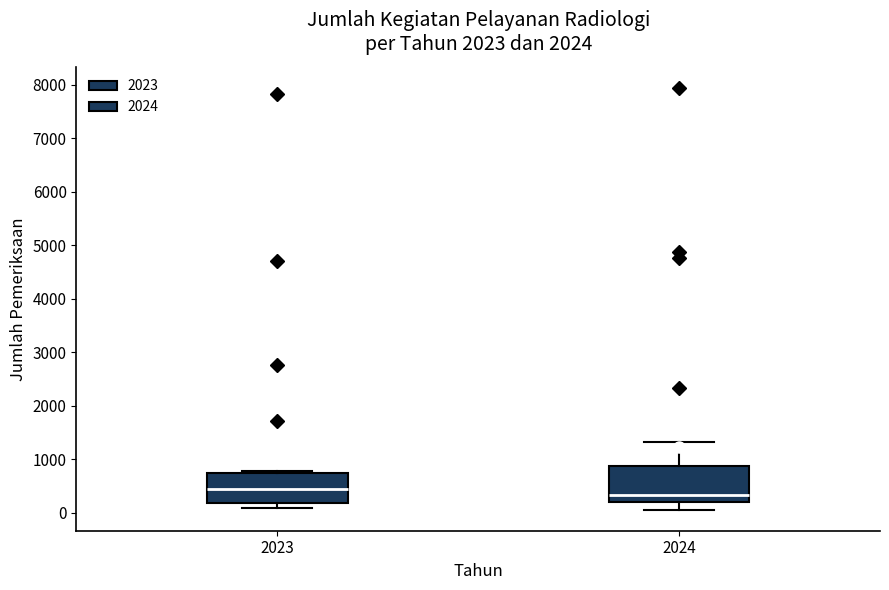

Reading left to right, transcribe this box plot: for each box, give where its median line is, the range the box spans, and where its two whiskers end, as read against the y-axis. The values are not printed on the chart, so give them approximately, as read against the axis.

2023: median 400, box 200 to 700, whiskers 100 to 800
2024: median 300, box 200 to 900, whiskers 100 to 1300